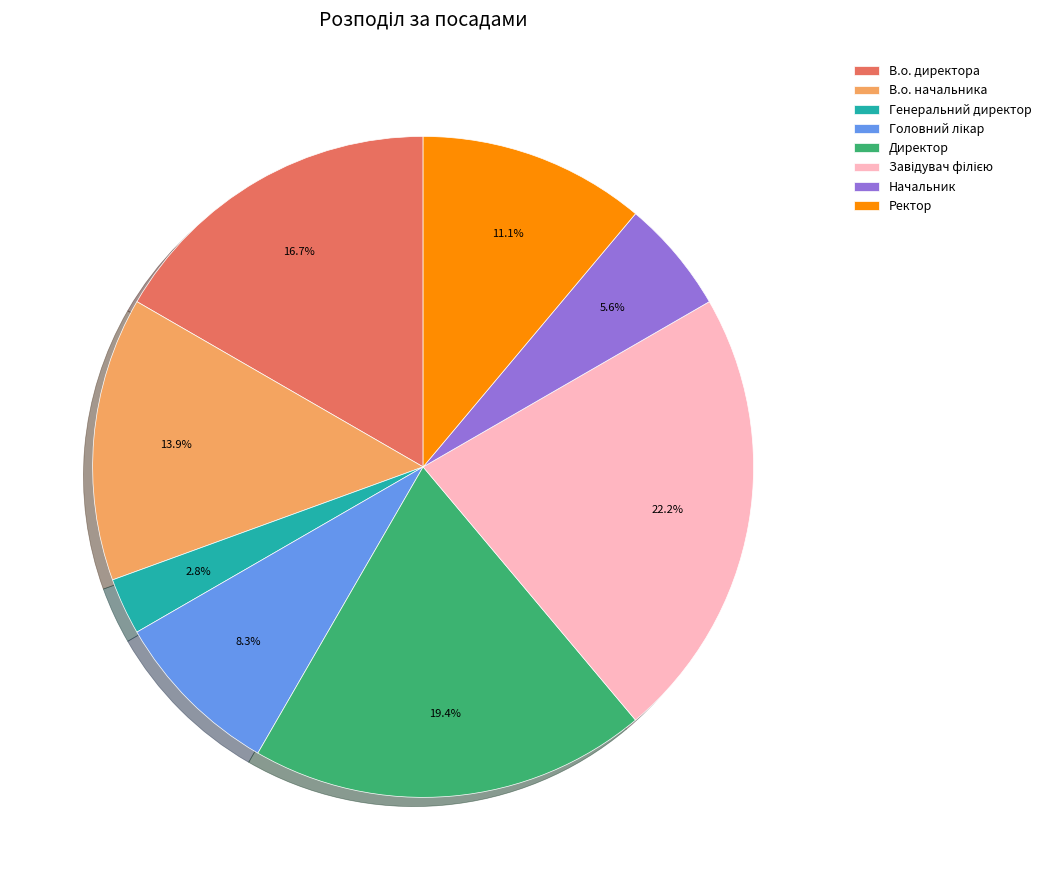

The В.о. начальника slice represents 14% of the pie. True or false?

True